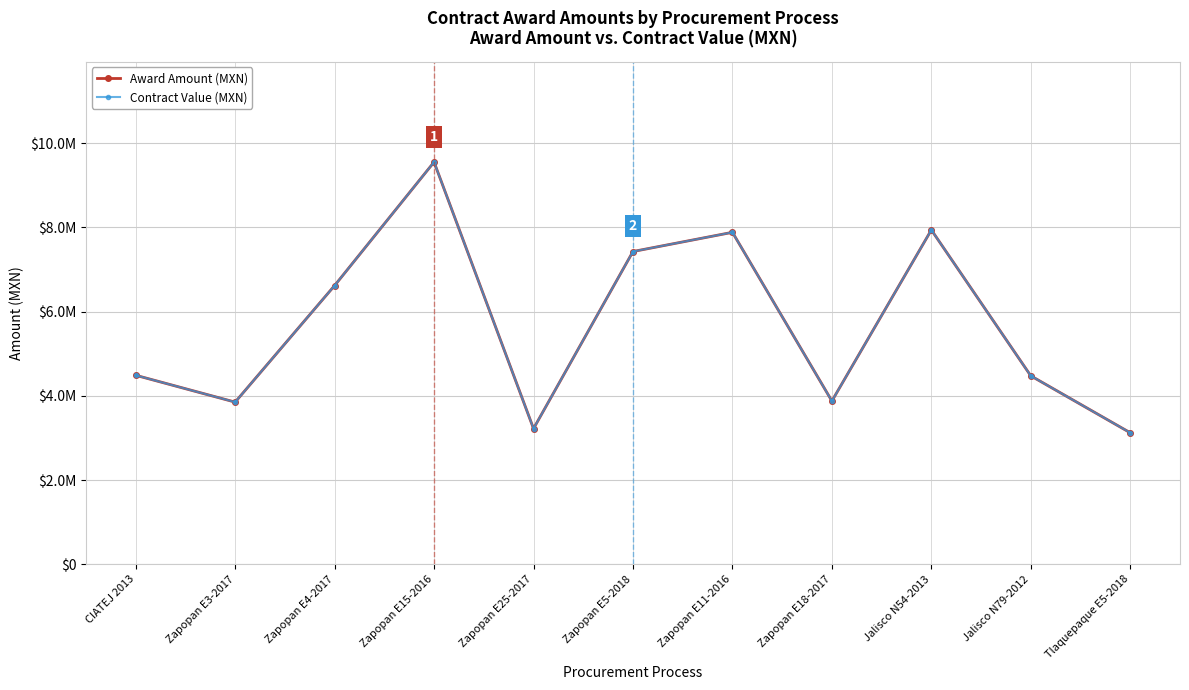

In Award Amount (MXN), how many points are higher than both neighbors (excluding endpoints)?

3